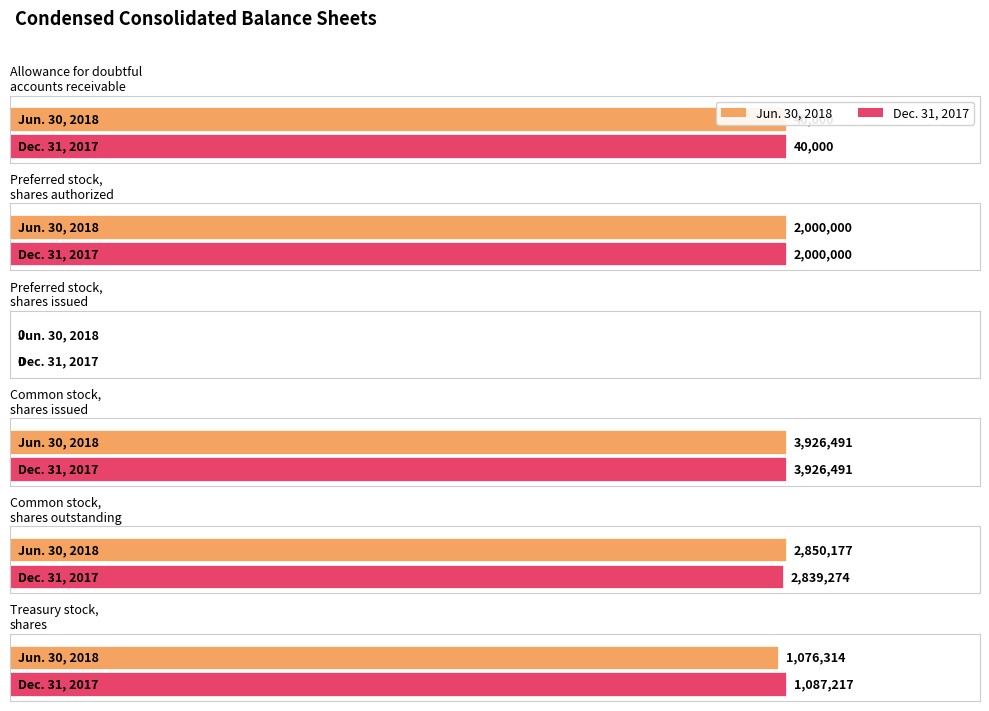

True or false: Dec. 31, 2017 has a value of 15079 at Allowance for doubtful
accounts receivable.

False